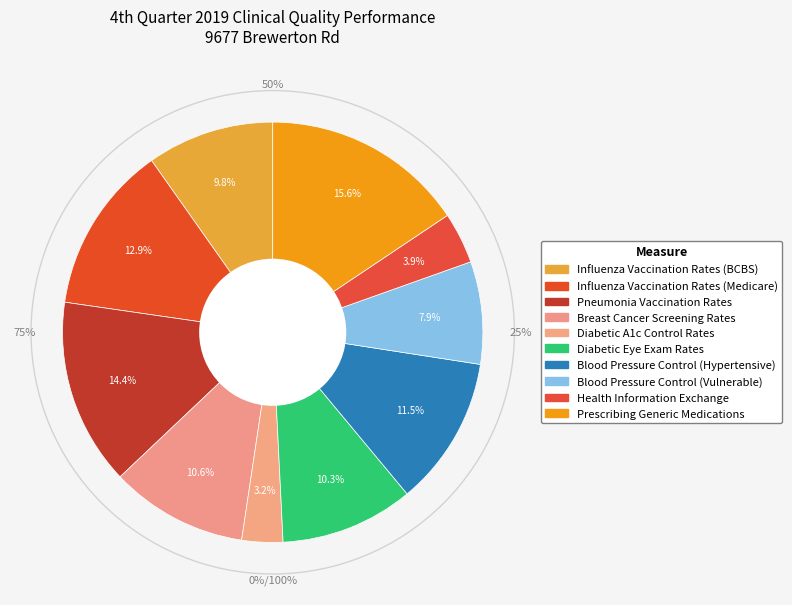

What percentage is the Pneumonia Vaccination Rates slice, to the nearest percent?

14%